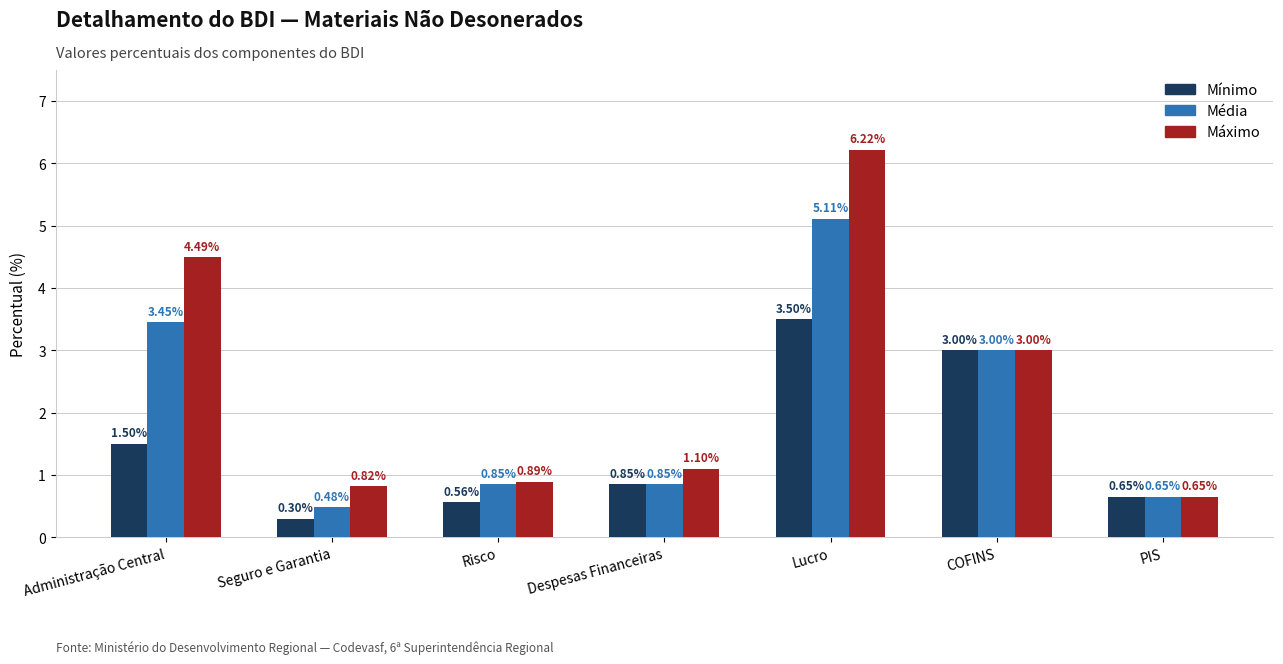

At which category is the sum across all series the highest?

Lucro